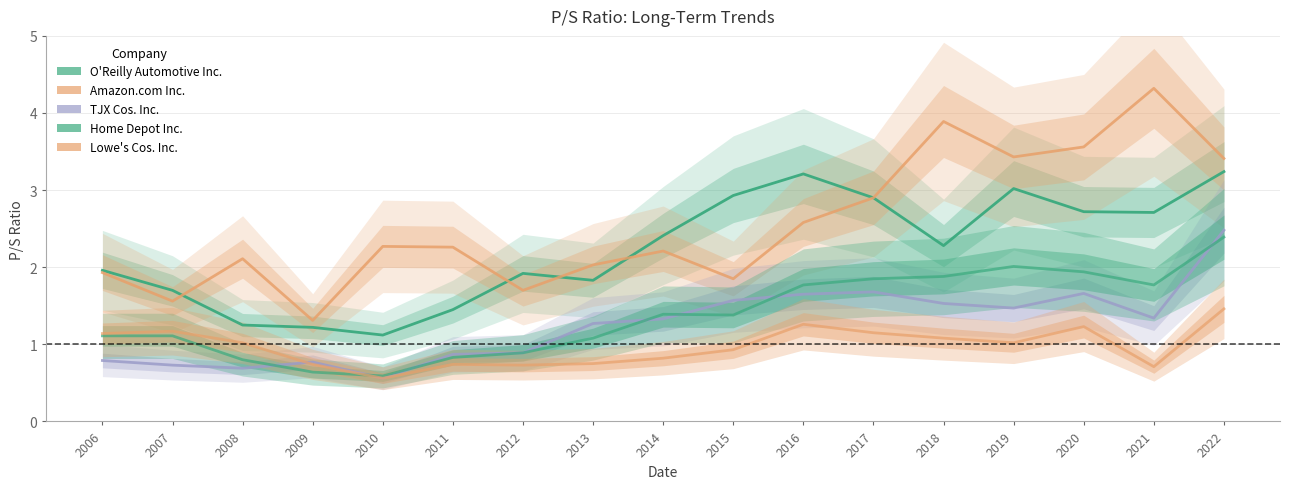

How many intersections are there between Lowe's Cos. Inc. and TJX Cos. Inc.?

1